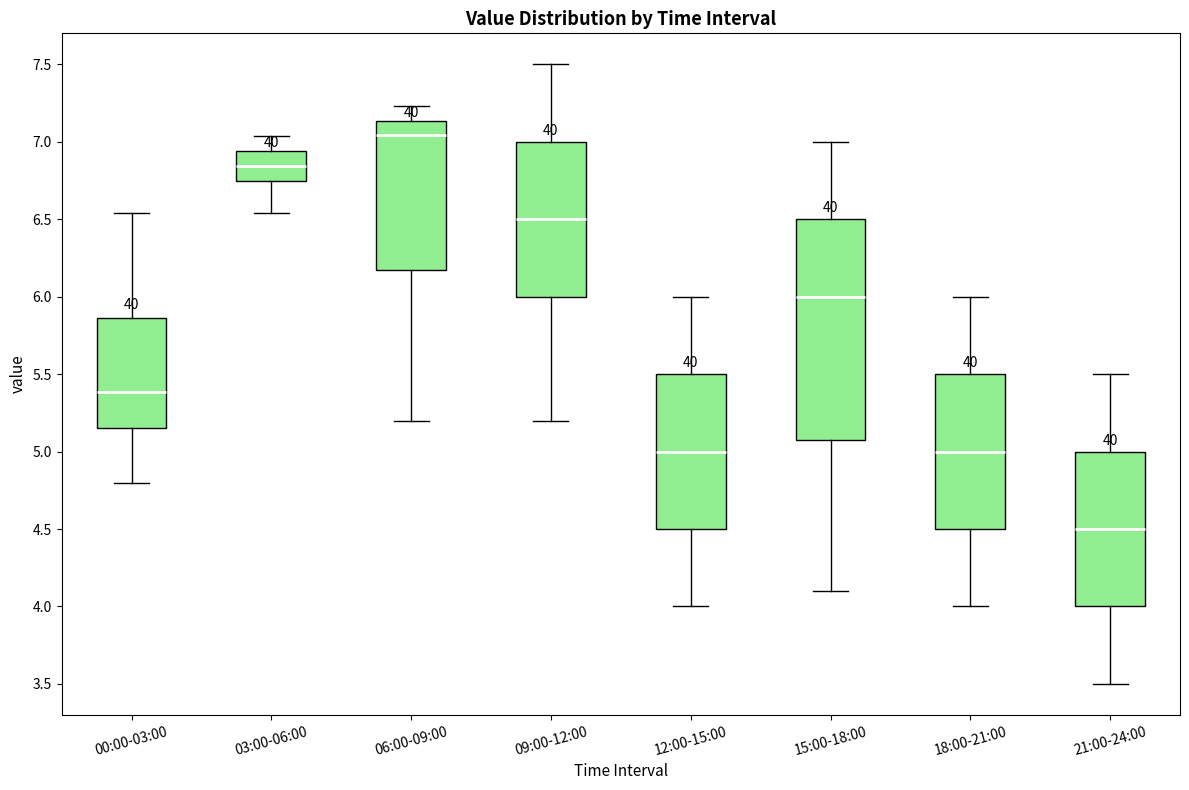

Where does the upper whisker of the box for 00:00-03:00 end on the y-axis? The values are not printed on the chart, so give them approximately, as read against the axis.

6.55